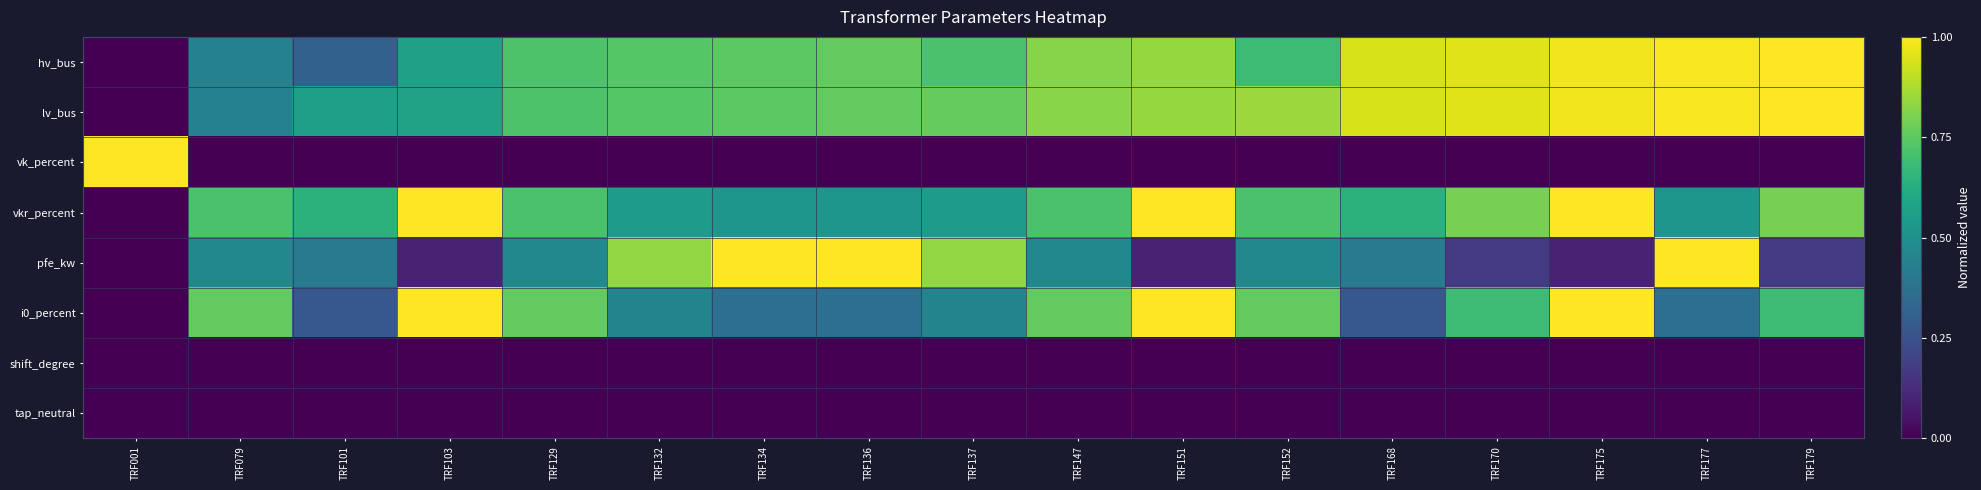

Reading left to right, what are all the values shown in this chart?

hv_bus: TRF001=0.0	TRF079=0.4	TRF101=0.3	TRF103=0.6	TRF129=0.7	TRF132=0.7	TRF134=0.7	TRF136=0.8	TRF137=0.7	TRF147=0.8	TRF151=0.8	TRF152=0.7	TRF168=0.9	TRF170=0.9	TRF175=1.0	TRF177=1.0	TRF179=1.0
lv_bus: TRF001=0.0	TRF079=0.4	TRF101=0.6	TRF103=0.6	TRF129=0.7	TRF132=0.7	TRF134=0.7	TRF136=0.8	TRF137=0.8	TRF147=0.8	TRF151=0.8	TRF152=0.8	TRF168=0.9	TRF170=0.9	TRF175=1.0	TRF177=1.0	TRF179=1.0
vk_percent: TRF001=1.0	TRF079=0.0	TRF101=0.0	TRF103=0.0	TRF129=0.0	TRF132=0.0	TRF134=0.0	TRF136=0.0	TRF137=0.0	TRF147=0.0	TRF151=0.0	TRF152=0.0	TRF168=0.0	TRF170=0.0	TRF175=0.0	TRF177=0.0	TRF179=0.0
vkr_percent: TRF001=0.0	TRF079=0.7	TRF101=0.6	TRF103=1.0	TRF129=0.7	TRF132=0.6	TRF134=0.5	TRF136=0.5	TRF137=0.6	TRF147=0.7	TRF151=1.0	TRF152=0.7	TRF168=0.6	TRF170=0.8	TRF175=1.0	TRF177=0.5	TRF179=0.8
pfe_kw: TRF001=0.0	TRF079=0.5	TRF101=0.4	TRF103=0.1	TRF129=0.5	TRF132=0.8	TRF134=1.0	TRF136=1.0	TRF137=0.8	TRF147=0.5	TRF151=0.1	TRF152=0.5	TRF168=0.4	TRF170=0.2	TRF175=0.1	TRF177=1.0	TRF179=0.2
i0_percent: TRF001=0.0	TRF079=0.8	TRF101=0.3	TRF103=1.0	TRF129=0.8	TRF132=0.5	TRF134=0.4	TRF136=0.4	TRF137=0.5	TRF147=0.8	TRF151=1.0	TRF152=0.8	TRF168=0.3	TRF170=0.7	TRF175=1.0	TRF177=0.4	TRF179=0.7
shift_degree: TRF001=0.0	TRF079=0.0	TRF101=0.0	TRF103=0.0	TRF129=0.0	TRF132=0.0	TRF134=0.0	TRF136=0.0	TRF137=0.0	TRF147=0.0	TRF151=0.0	TRF152=0.0	TRF168=0.0	TRF170=0.0	TRF175=0.0	TRF177=0.0	TRF179=0.0
tap_neutral: TRF001=0.0	TRF079=0.0	TRF101=0.0	TRF103=0.0	TRF129=0.0	TRF132=0.0	TRF134=0.0	TRF136=0.0	TRF137=0.0	TRF147=0.0	TRF151=0.0	TRF152=0.0	TRF168=0.0	TRF170=0.0	TRF175=0.0	TRF177=0.0	TRF179=0.0